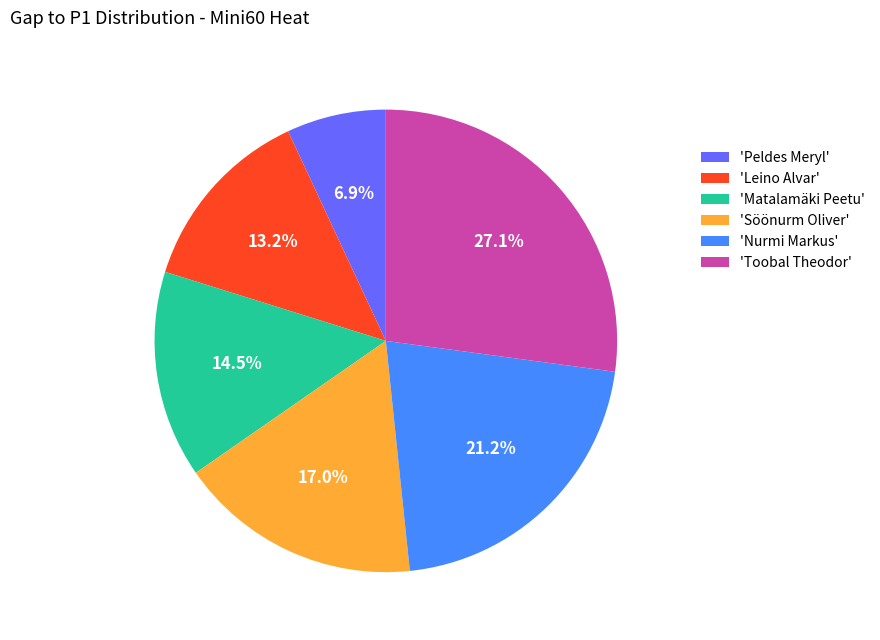

Combined, do 'Leino Alvar' and 'Söönurm Oliver' account for over 50%?

No